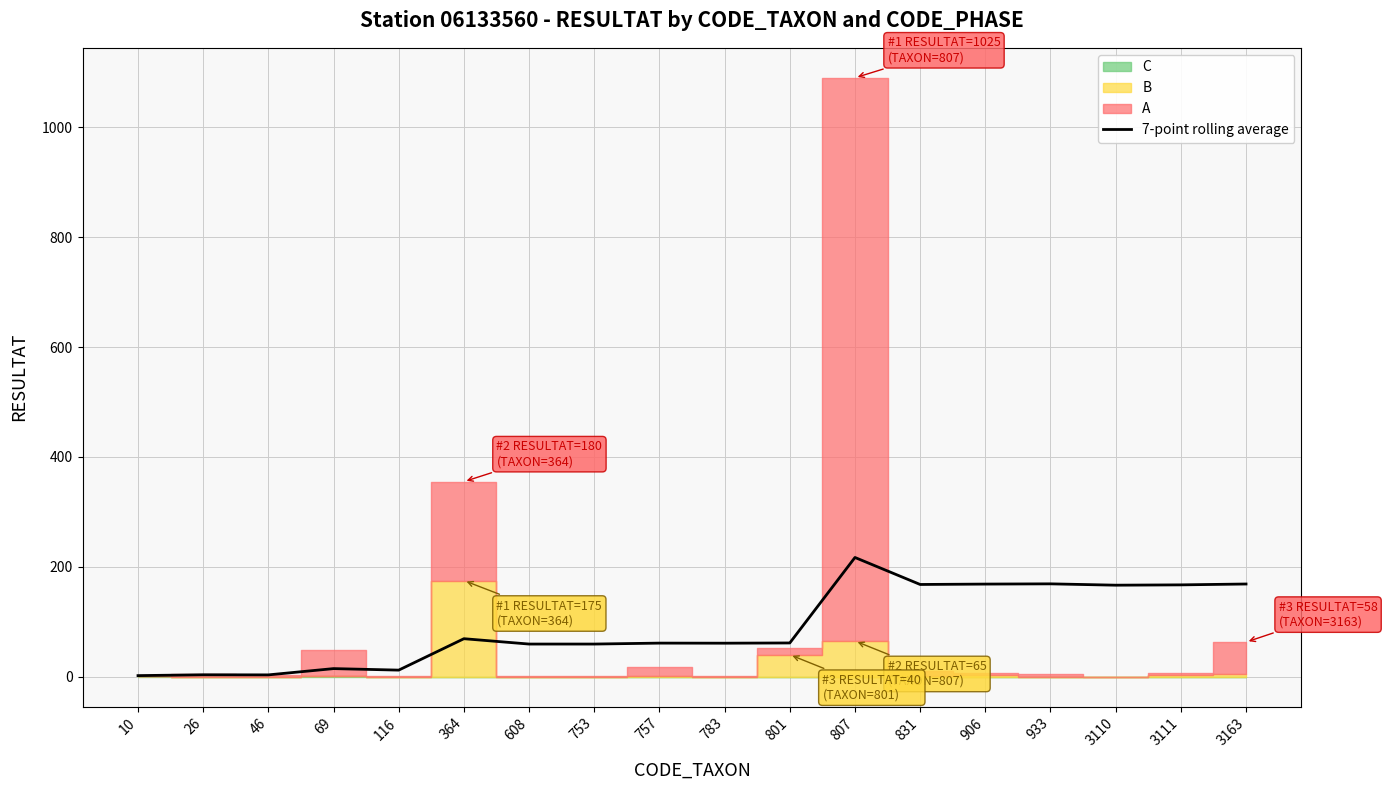

Reading right to left, transcribe all the data shown in this chart.

3163=168.7	3111=167.1	3110=166.6	933=169.0	906=168.6	831=167.9	807=217.0	801=61.4	783=61.0	757=61.1	753=59.4	608=59.4	364=69.2	116=12.0	69=14.8	46=3.3	26=3.5	10=2.0